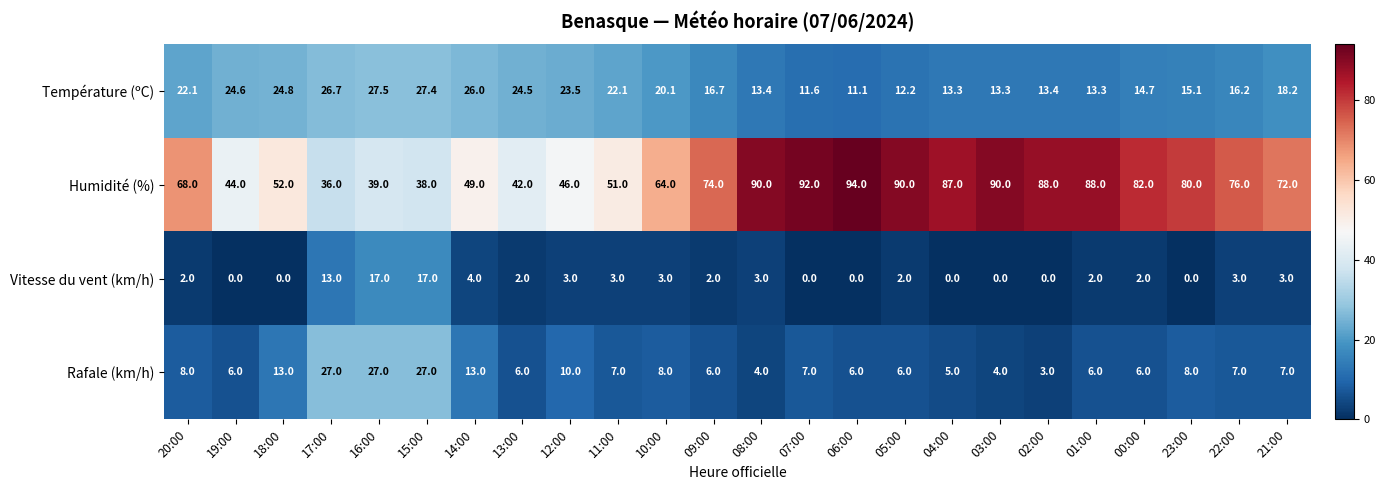

What is the sum of all Humidité (%) values?

1632.0